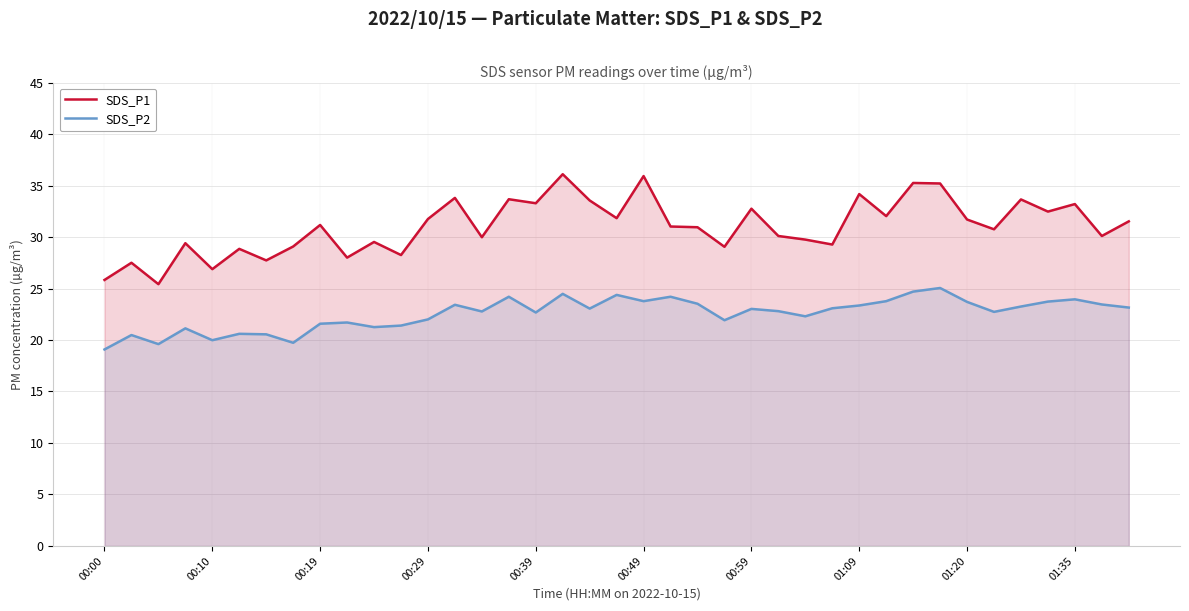

How many lines are shown in the chart?

2